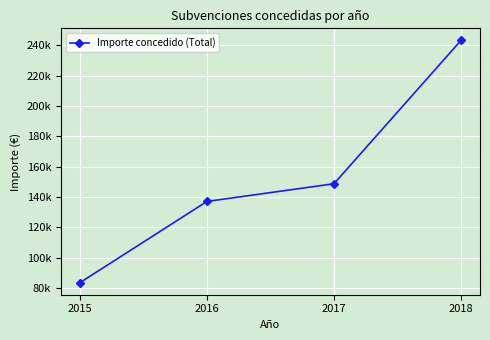

Between 2018 and 2016, which is larger?

2018